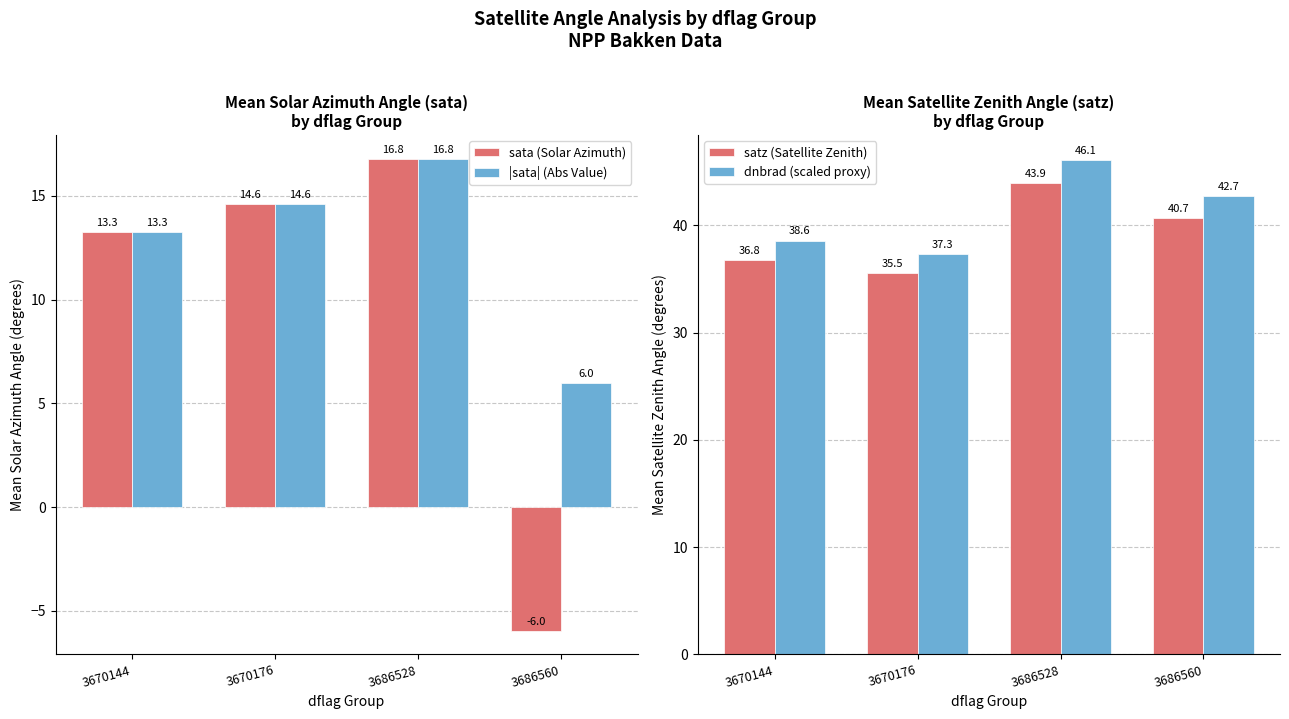

What is the greatest value displayed?

46.1